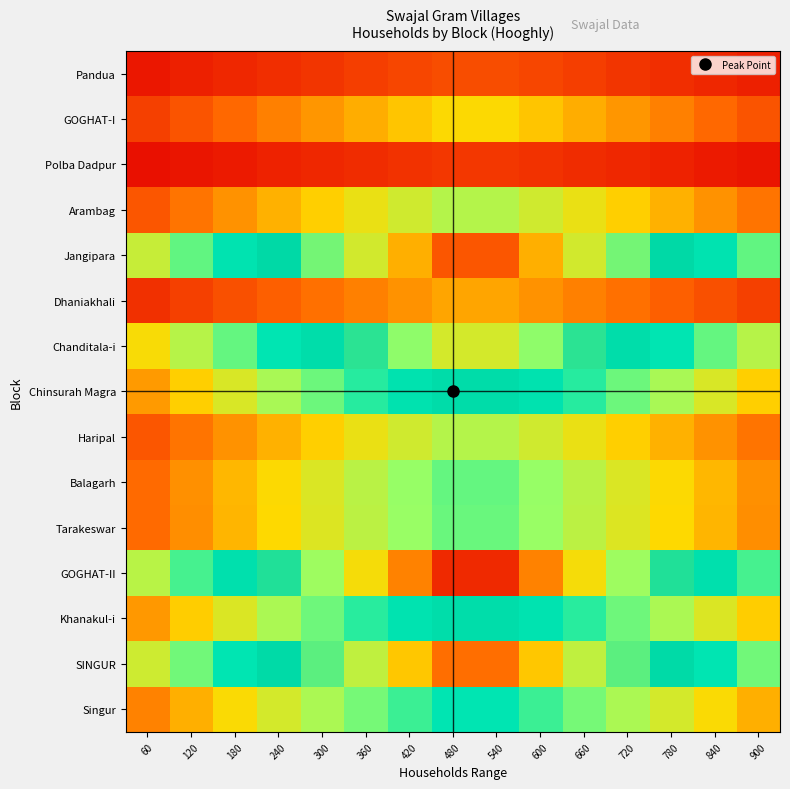

What is the spread (max minus min) of values at 420?

0.8